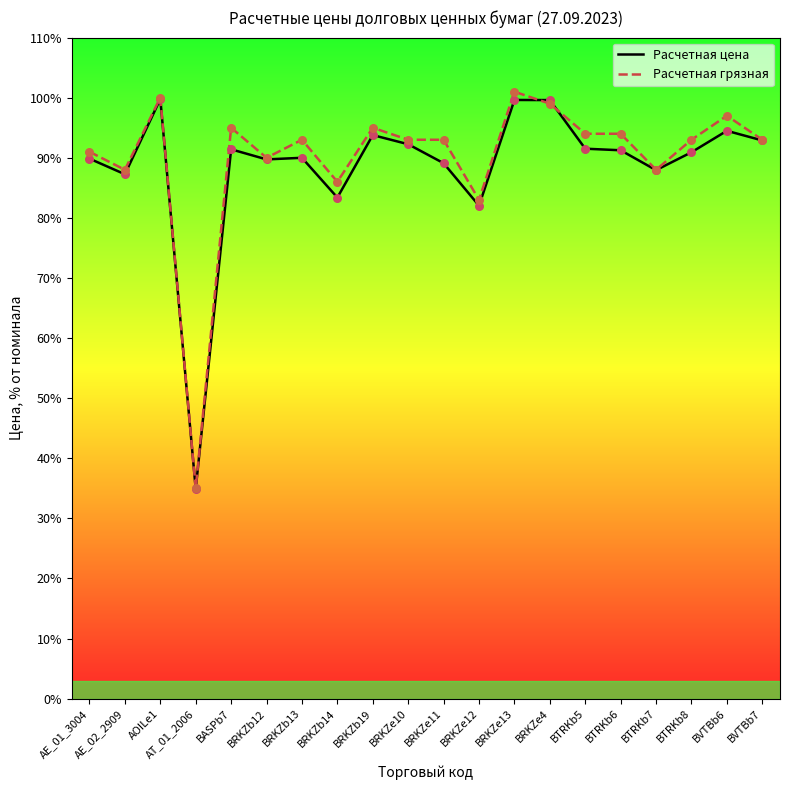

What is the difference between the highest and lowest values at BTRKb6?

2.7